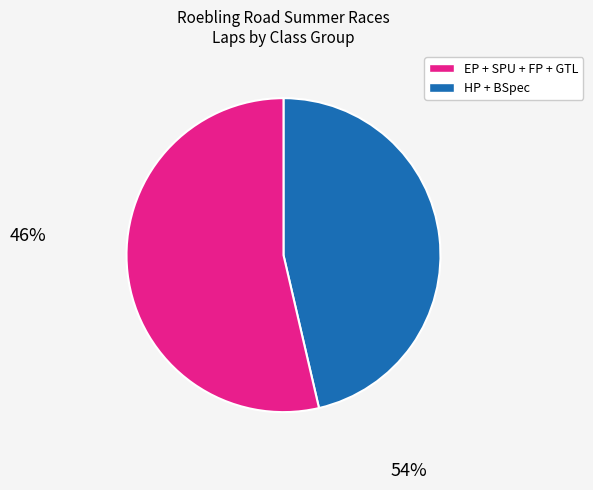

Is there any slice that represents more than half of the pie?

Yes